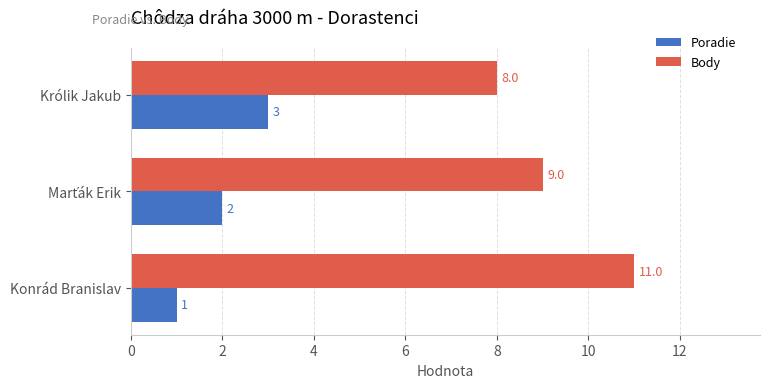

Which series has the largest total across all categories?

Body